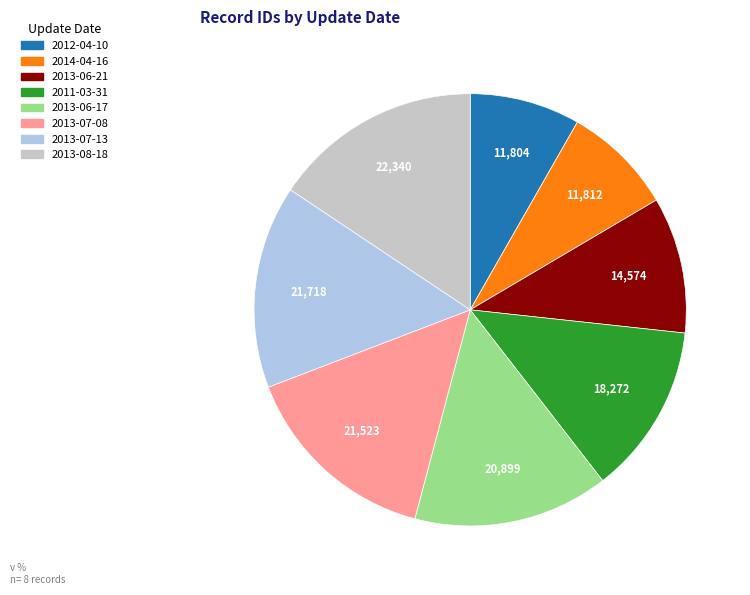

Is there any slice that represents more than half of the pie?

No